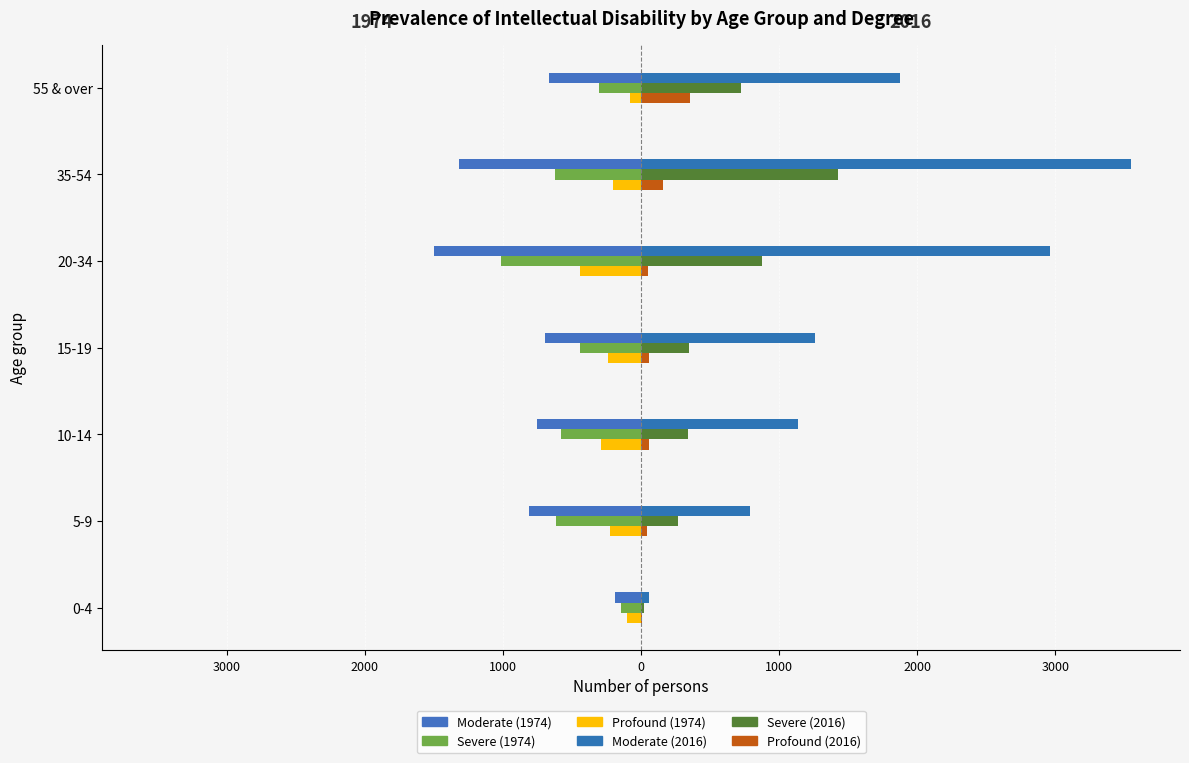

Is it true that Moderate 1974 equals -757 at 20-34?

False